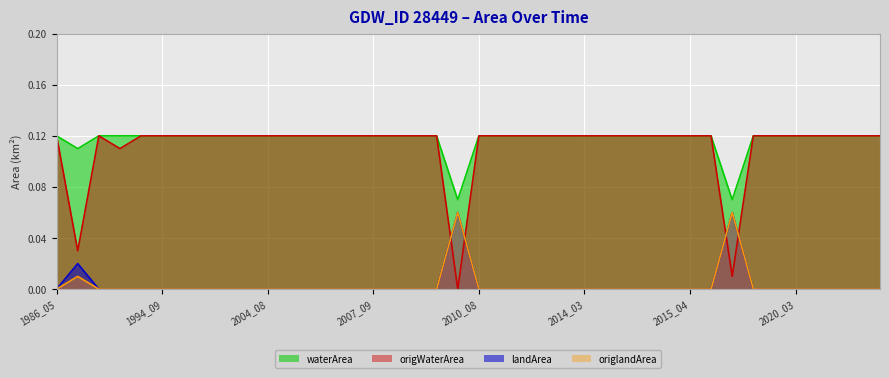

At which category does origlandArea reach its first local peak?

1986_12